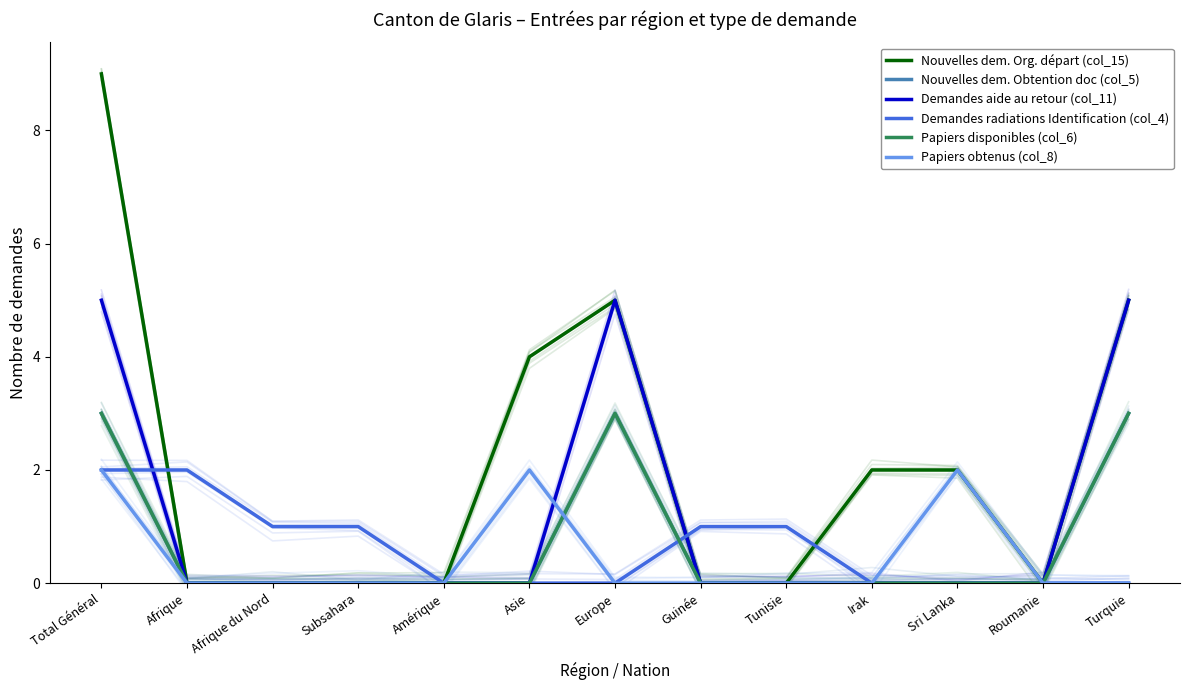

Which series ends up on top after the final intersection of Papiers disponibles (col_6) and Papiers obtenus (col_8)?

Papiers disponibles (col_6)